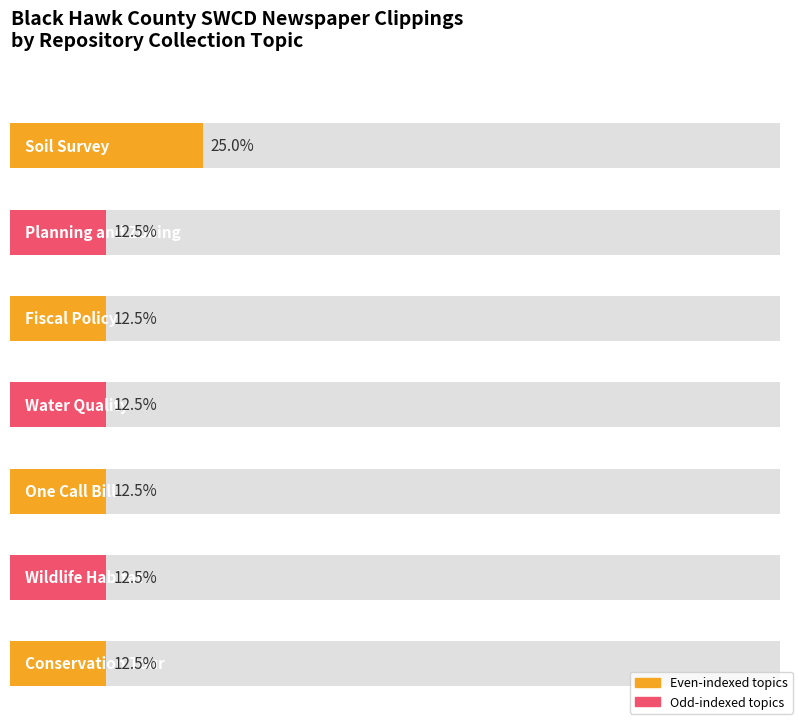

Is it true that Item count by year equals 1 at 1994-08-30?

False